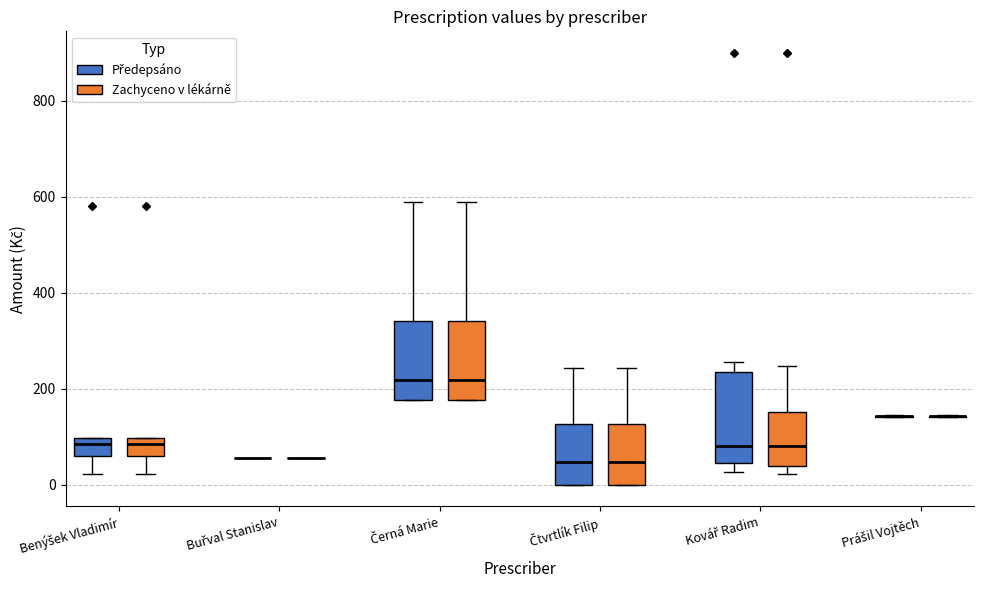

Where is the upper edge of the box for Kovář Radim (Předepsáno) on the y-axis? The values are not printed on the chart, so give them approximately, as read against the axis.

240